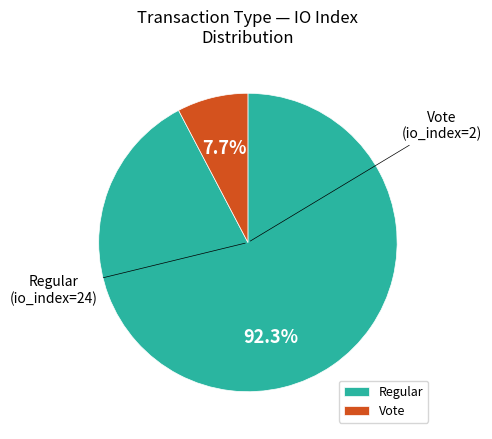

Rank the categories by value from highest to lowest.

Regular, Vote